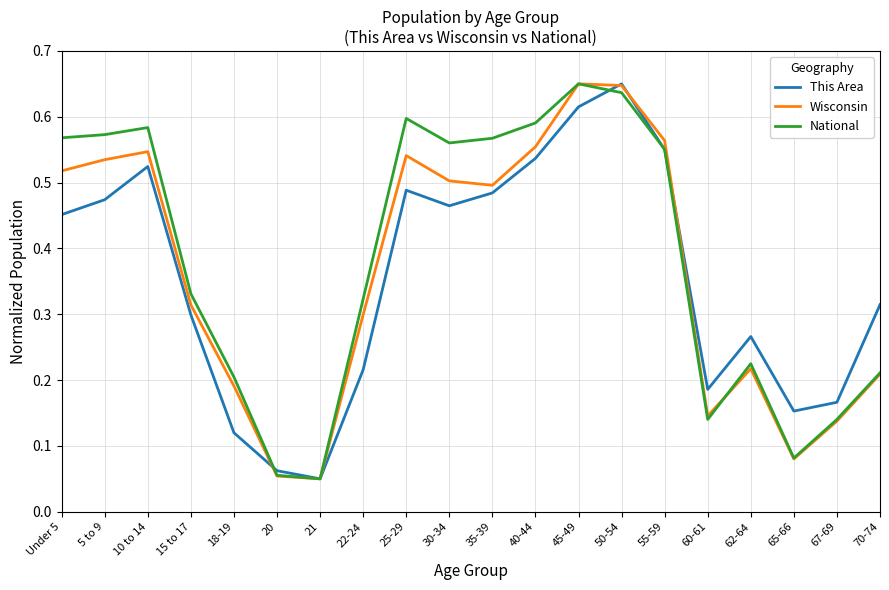

Does the chart have visible grid lines?

Yes